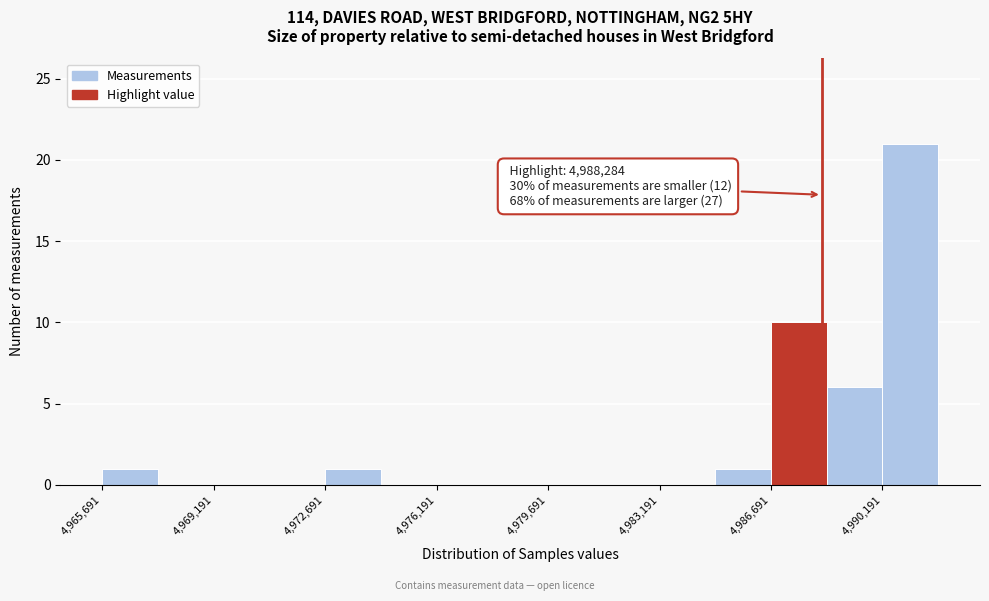

Around what value on the x-axis is the tallest bar? Give the approximate position of its centre, as read against the axis.

4991000